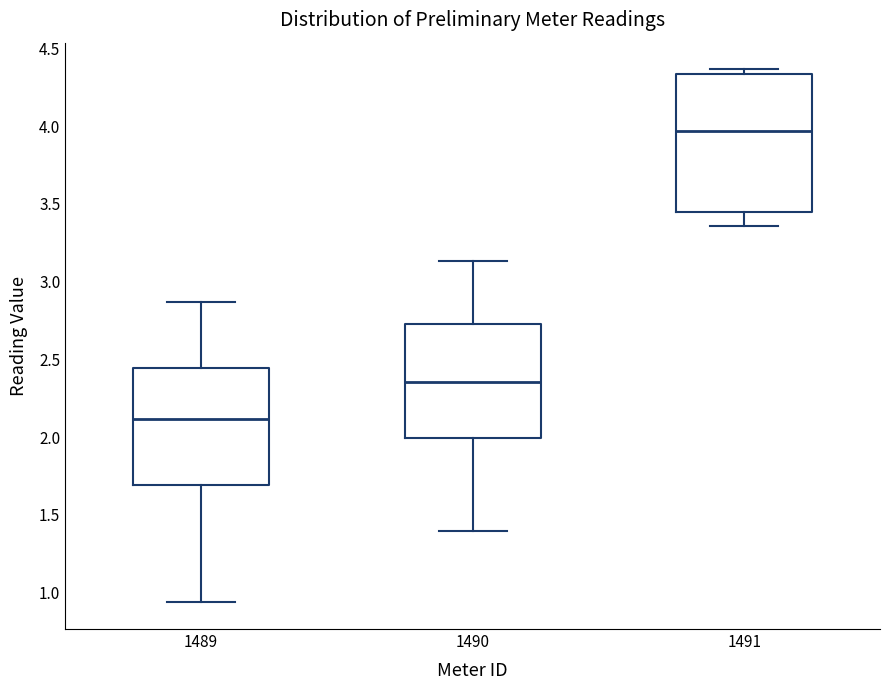

Which box has the highest median line?

1491